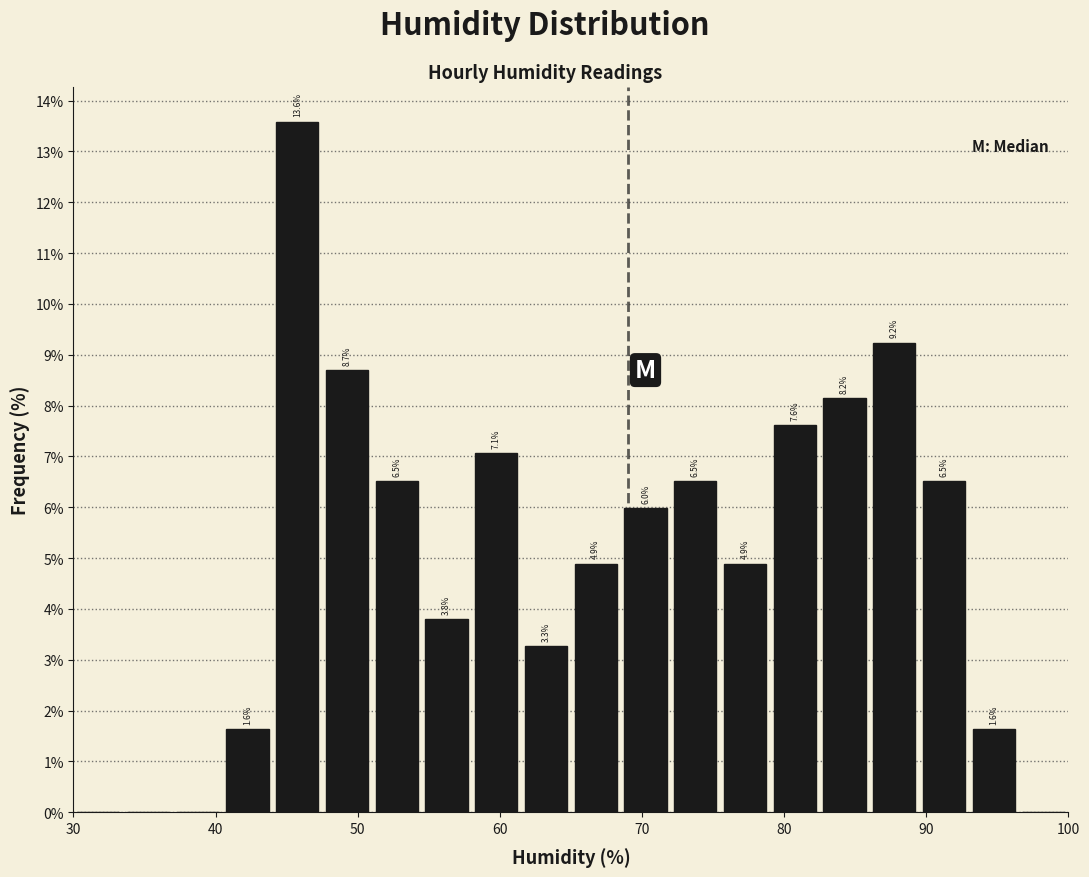

Around what value on the x-axis is the tallest bar? Give the approximate position of its centre, as read against the axis.

46